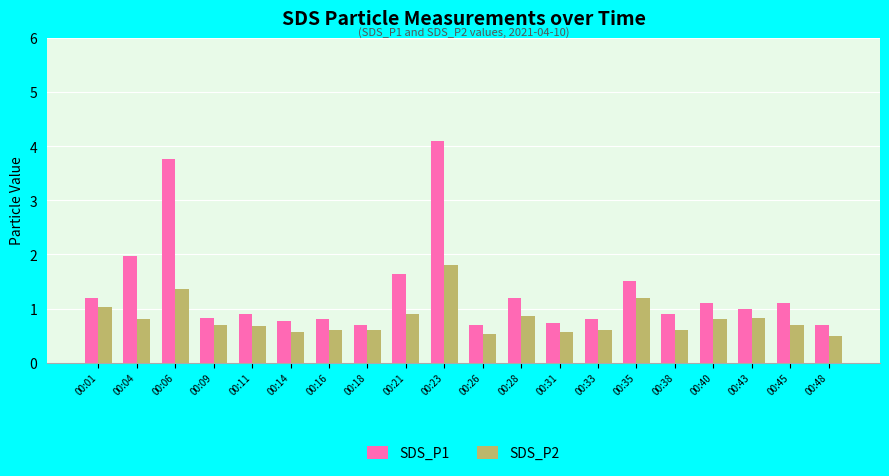

Reading left to right, transcribe all the data shown in this chart.

SDS_P1: 00:01=1.2	00:04=2.0	00:06=3.8	00:09=0.8	00:11=0.9	00:14=0.8	00:16=0.8	00:18=0.7	00:21=1.6	00:23=4.1	00:26=0.7	00:28=1.2	00:31=0.7	00:33=0.8	00:35=1.5	00:38=0.9	00:40=1.1	00:43=1.0	00:45=1.1	00:48=0.7
SDS_P2: 00:01=1.0	00:04=0.8	00:06=1.4	00:09=0.7	00:11=0.7	00:14=0.6	00:16=0.6	00:18=0.6	00:21=0.9	00:23=1.8	00:26=0.5	00:28=0.9	00:31=0.6	00:33=0.6	00:35=1.2	00:38=0.6	00:40=0.8	00:43=0.8	00:45=0.7	00:48=0.5